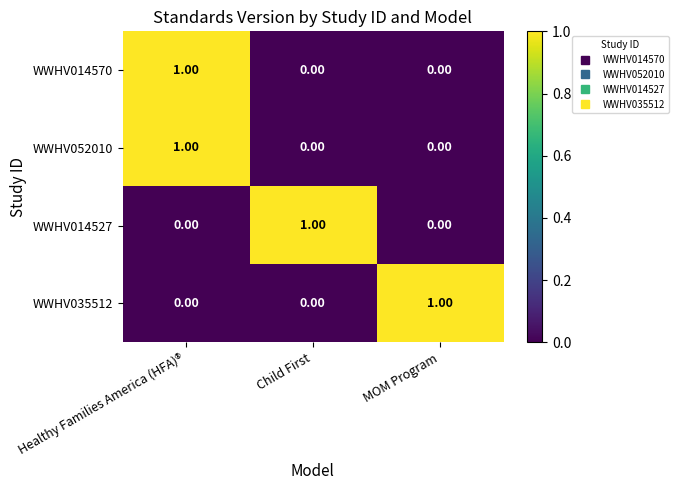

At which label does WWHV052010 reach its peak?

Healthy Families America (HFA)®